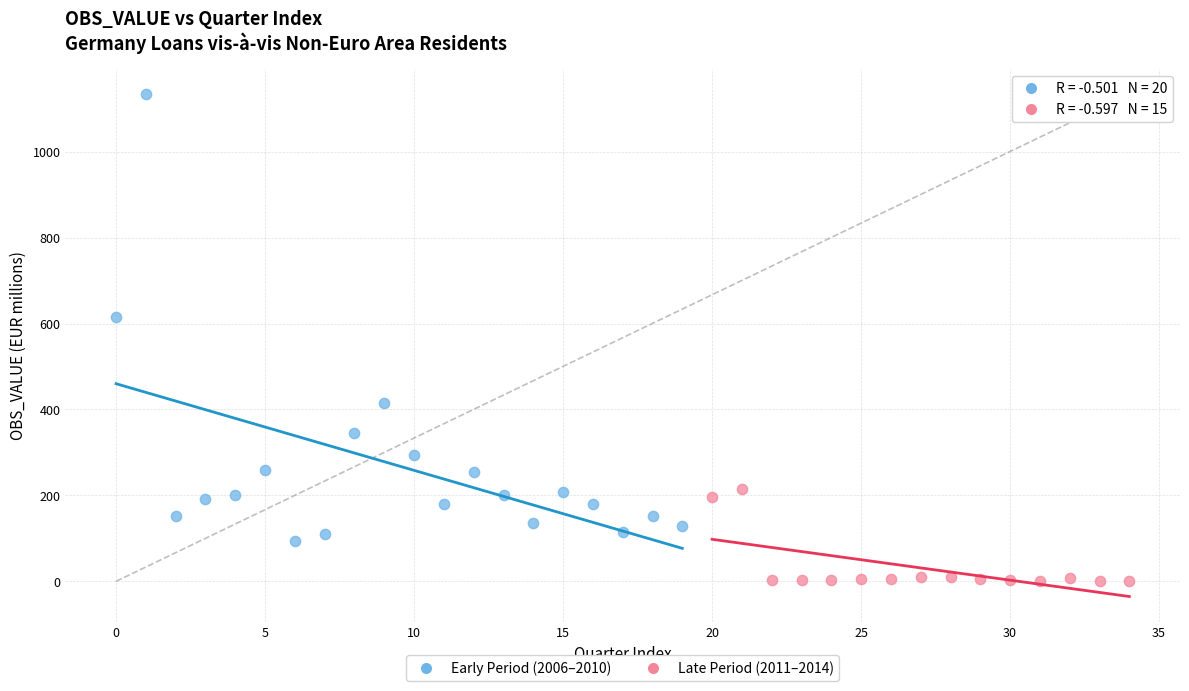

Which series reaches the minimum Y coordinate?

Late Period (2011–2014)